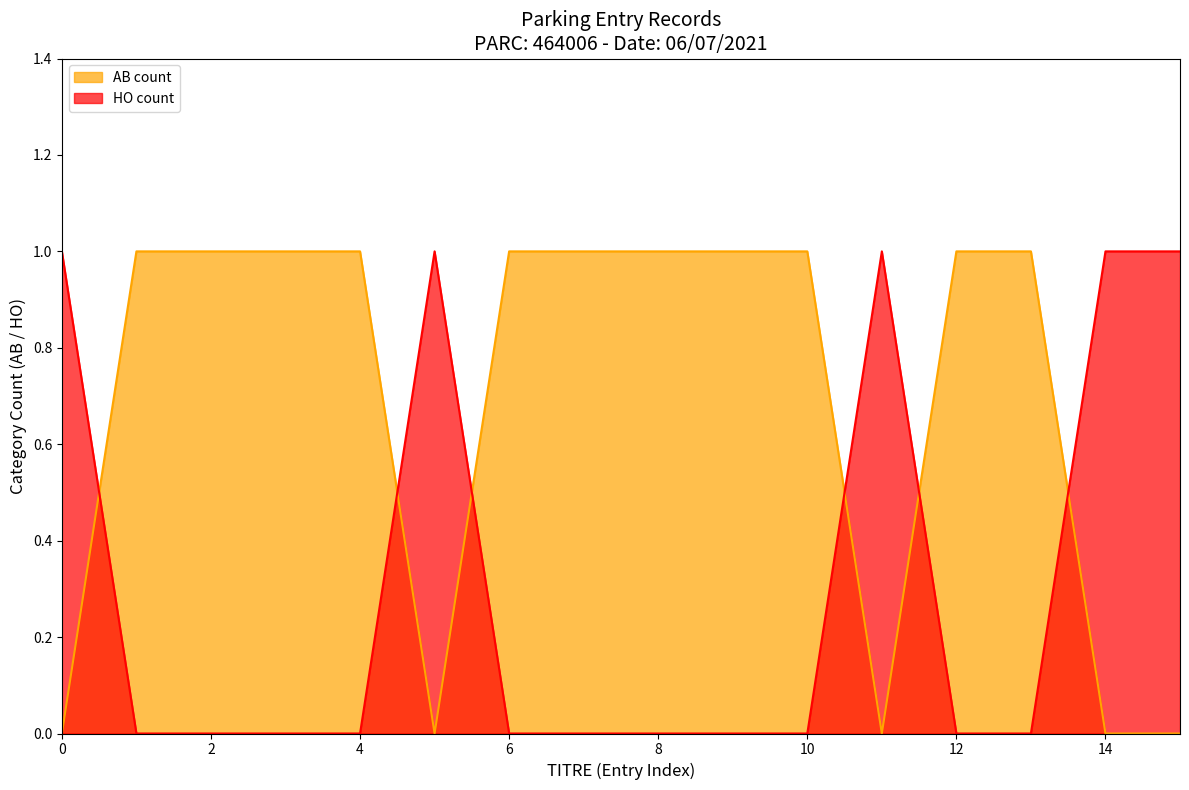

What is the total value across all series at 2?

1